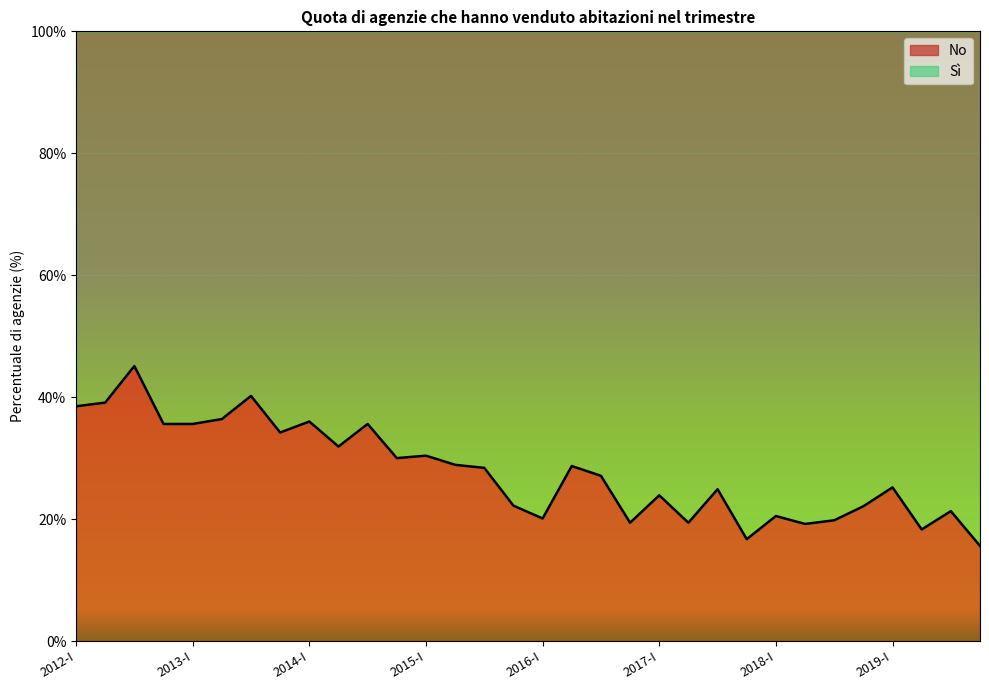

Reading left to right, list all the values displayed in this chart.

38.5	39.1	45.1	35.6	35.6	36.4	40.2	34.2	36.0	31.9	35.6	30.0	30.4	28.9	28.4	22.2	20.1	28.7	27.1	19.4	23.9	19.4	24.9	16.7	20.5	19.2	19.8	22.1	25.2	18.3	21.3	15.6